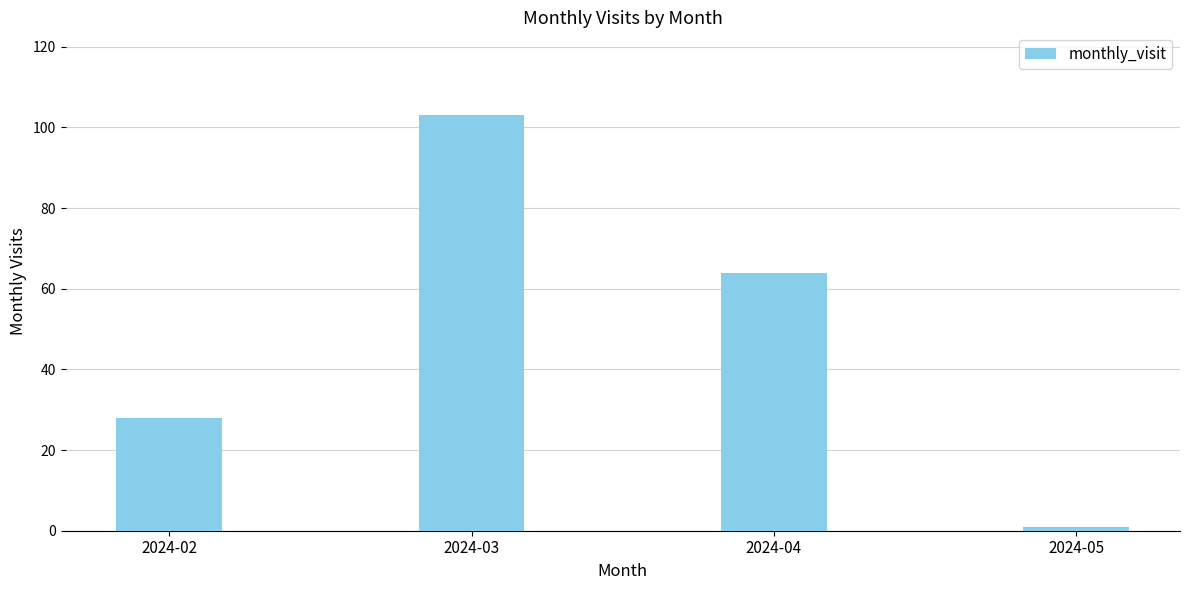

What is the ratio of the value at 2024-02 to the value at 2024-03?

0.3